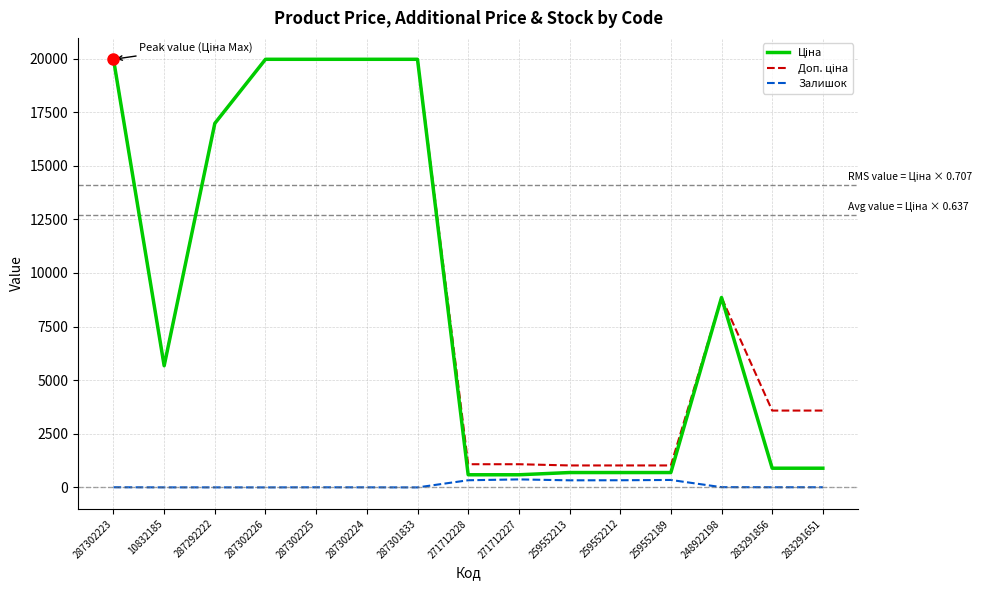

What is the difference between the maximum and minimum values in the Залишок series?

374.0